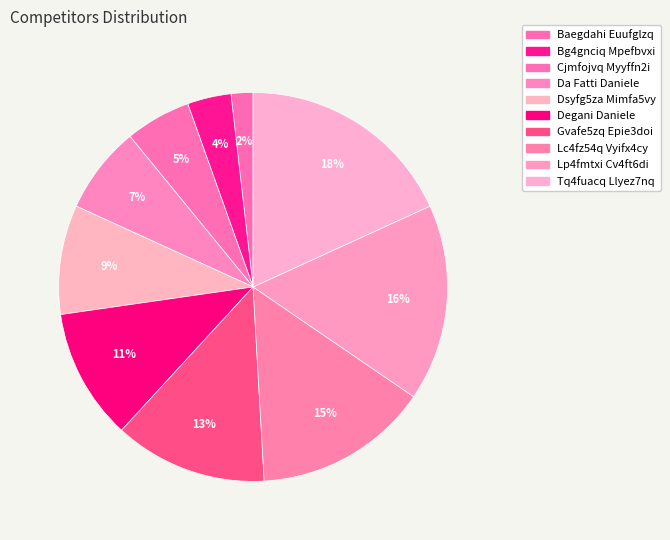

Does any single category account for the majority?

No